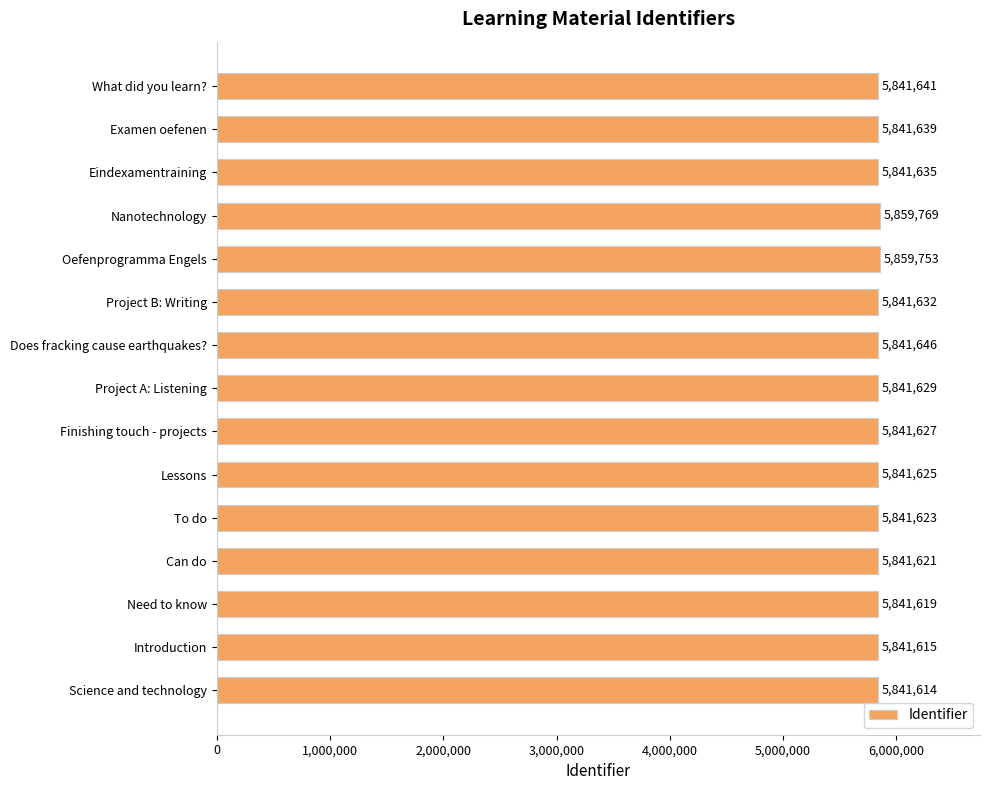

Reading bottom to top, extract all data points from this chart.

5841614	5841615	5841619	5841621	5841623	5841625	5841627	5841629	5841646	5841632	5859753	5859769	5841635	5841639	5841641